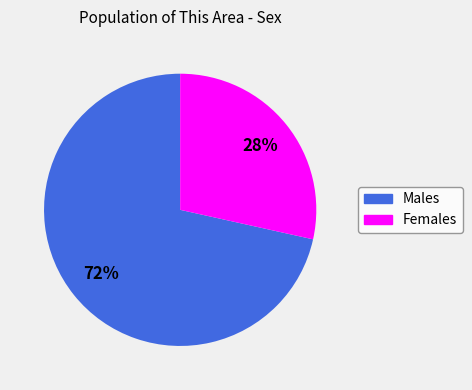

Does any single category account for the majority?

Yes